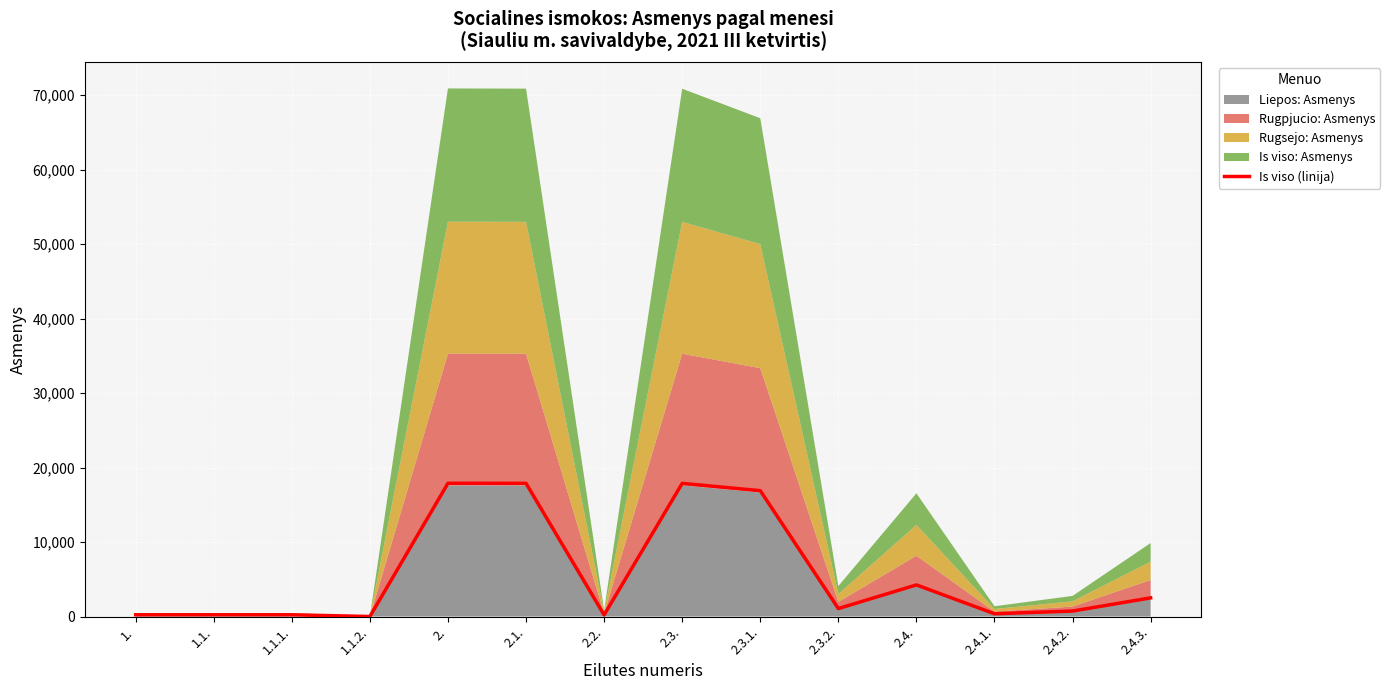

What is the approximate value at 2.4.?

4243